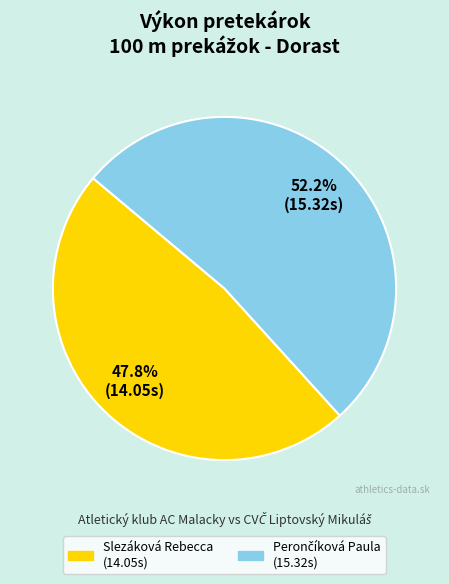

What percentage is NOT represented by Slezáková Rebecca?

52.2%